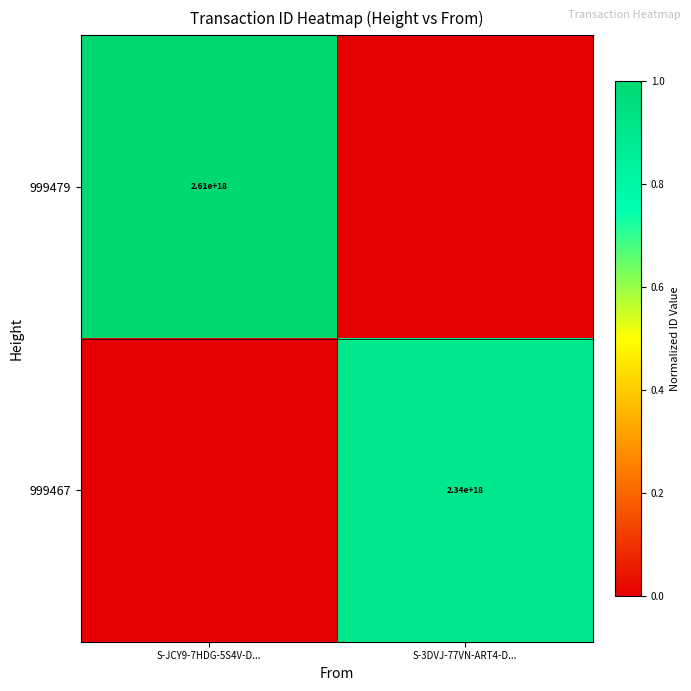

What is the total value across all series at S-3DVJ-77VN-ART4-D...?

0.9